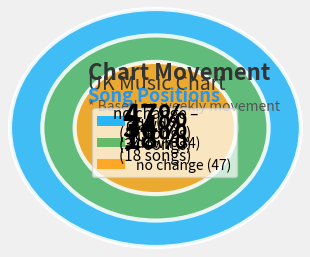

Rank the categories by value from highest to lowest.

-, down, up